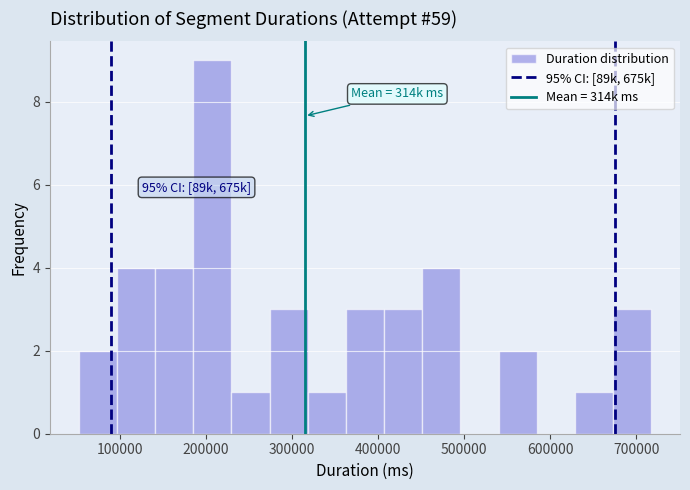

Which range on the x-axis has the tallest bar?

180000 to 230000